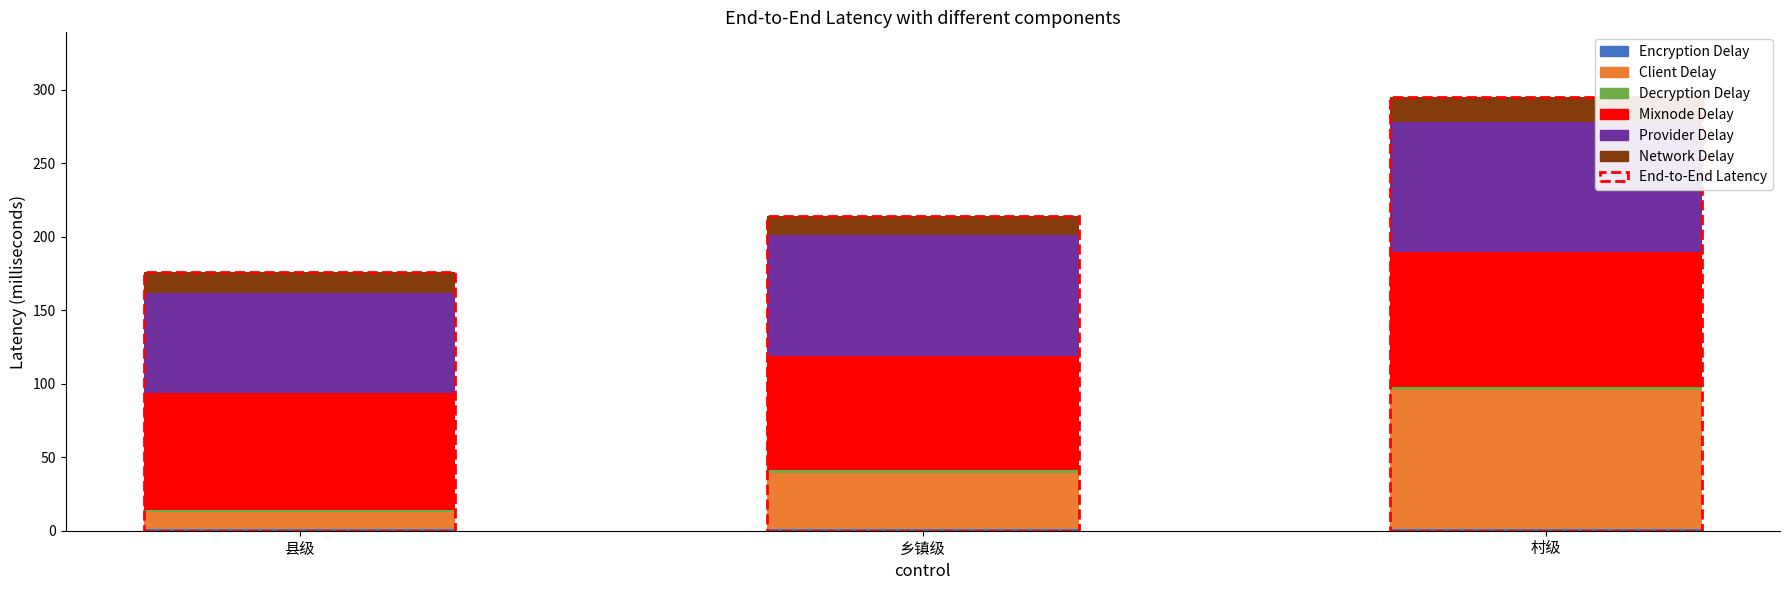

Are the bars grouped side by side (vs. stacked)?

No